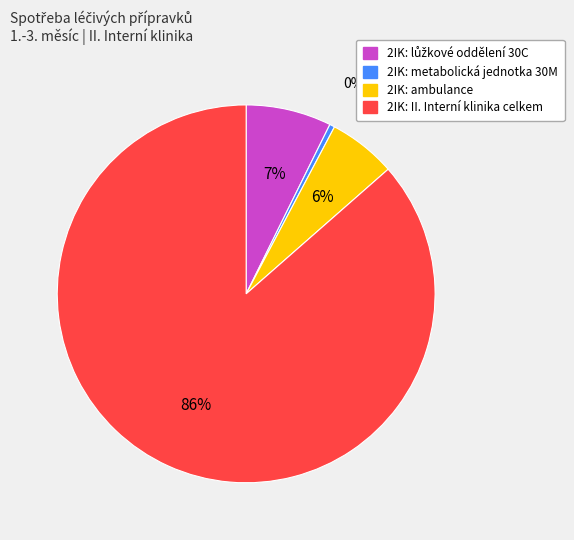

To the nearest percent, what is the difference between the 2IK: ambulance and 2IK: II. Interní klinika celkem slice percentages?

81%